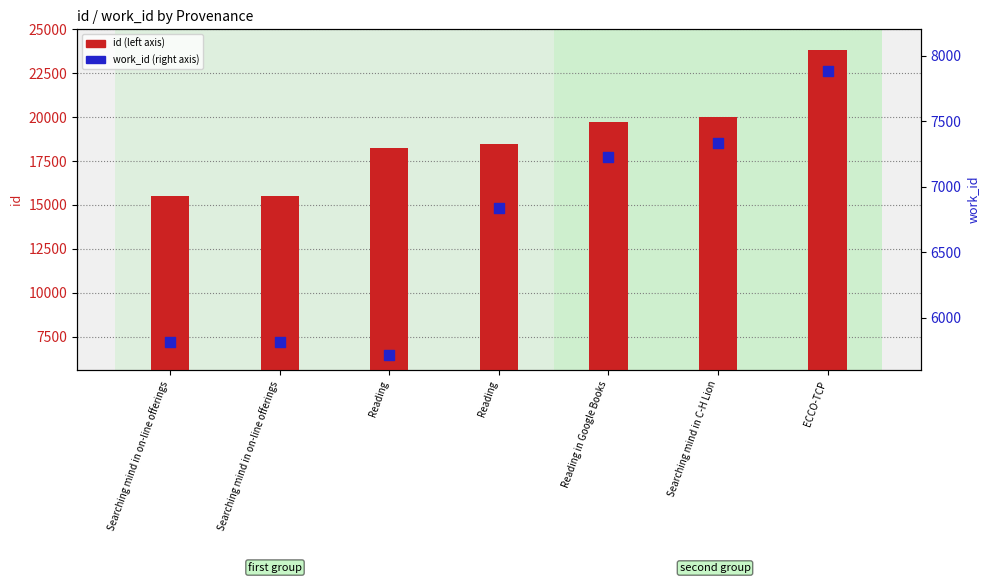

At how many categories does at least one series exceed 18488?

3